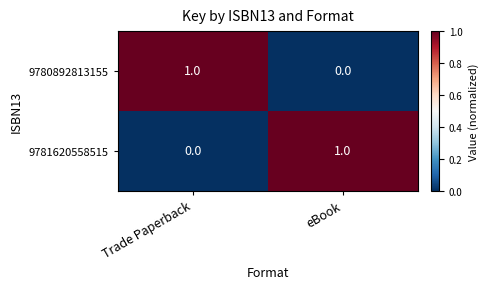

Reading left to right, what are all the values shown in this chart?

9780892813155: Trade Paperback=1	eBook=0
9781620558515: Trade Paperback=0	eBook=1